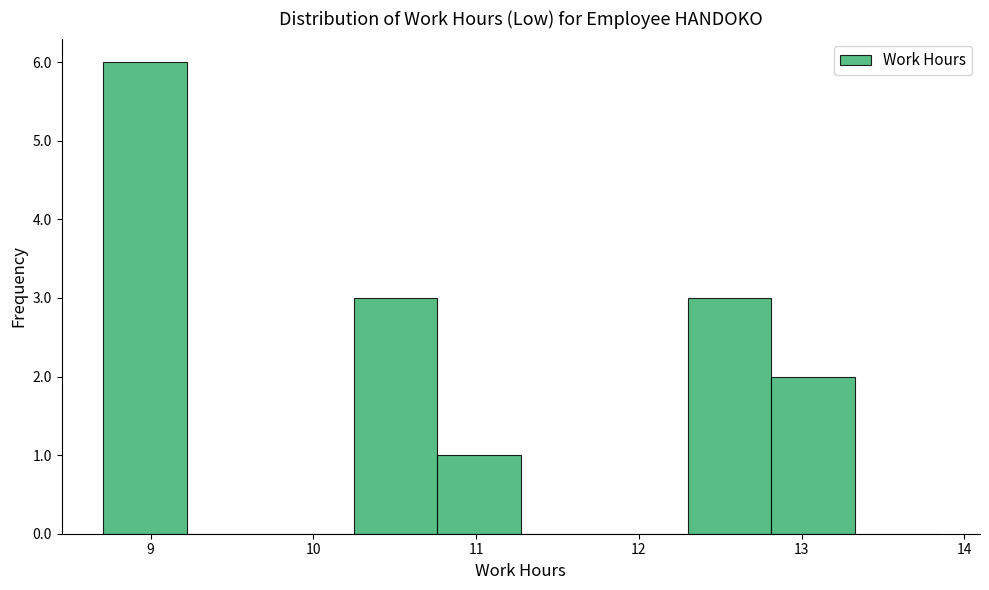

Reading left to right, list every bar in this chart as the range it spans on the x-axis followed by its height. Neither the bar edges nor the heights are printed on the chart, so give them approximately, as read against the axes.

8.7 to 9.2: 6
9.2 to 9.7: 0
9.7 to 10.2: 0
10.2 to 10.8: 3
10.8 to 11.3: 1
11.3 to 11.8: 0
11.8 to 12.3: 0
12.3 to 12.8: 3
12.8 to 13.3: 2
13.3 to 13.8: 0